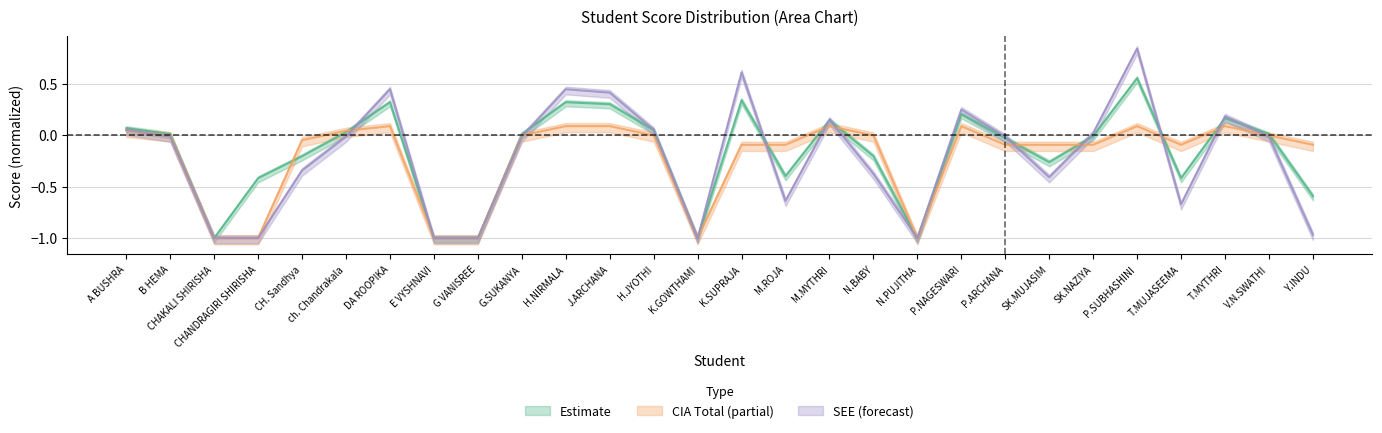

What is the total value across all series at DA ROOPIKA?

0.9